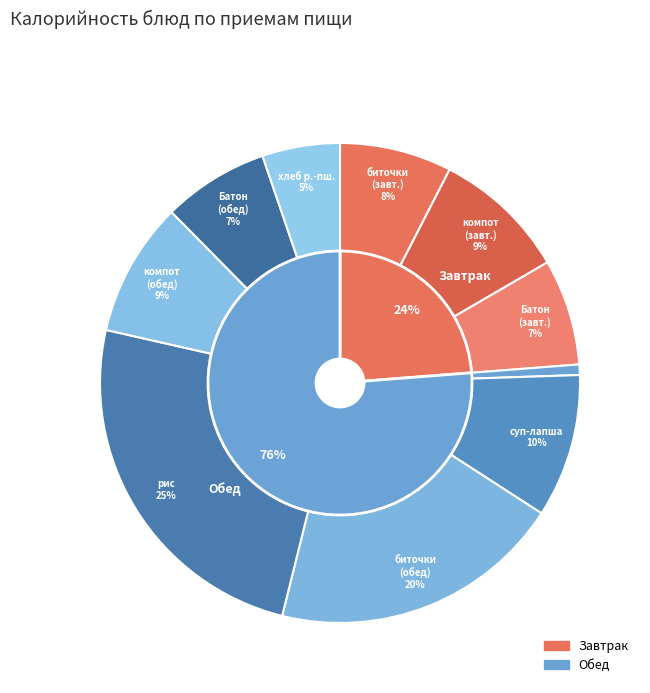

The биточки с соусом (обед) slice represents 20% of the pie. True or false?

True